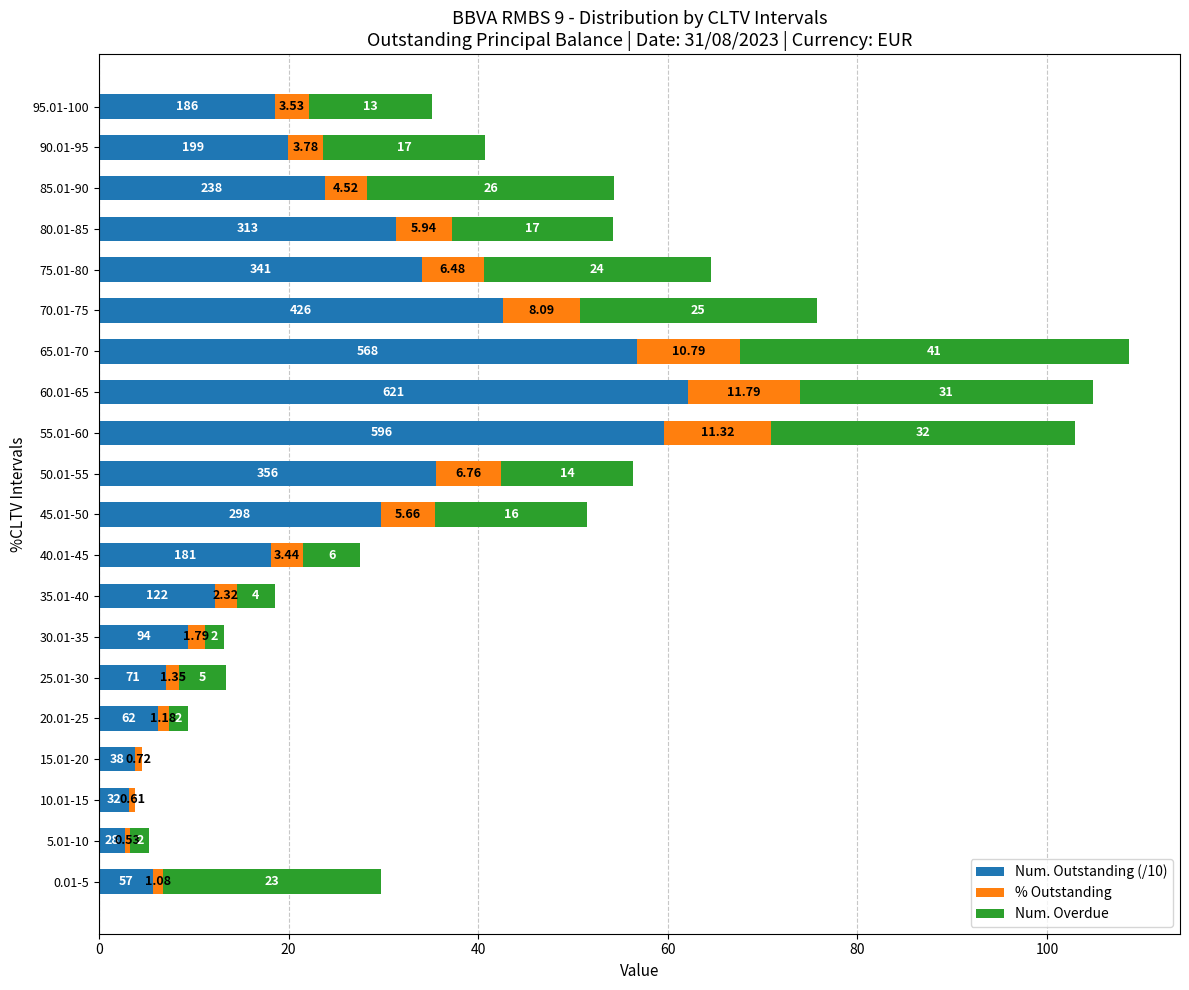

At which category is the sum across all series the highest?

65.01-70